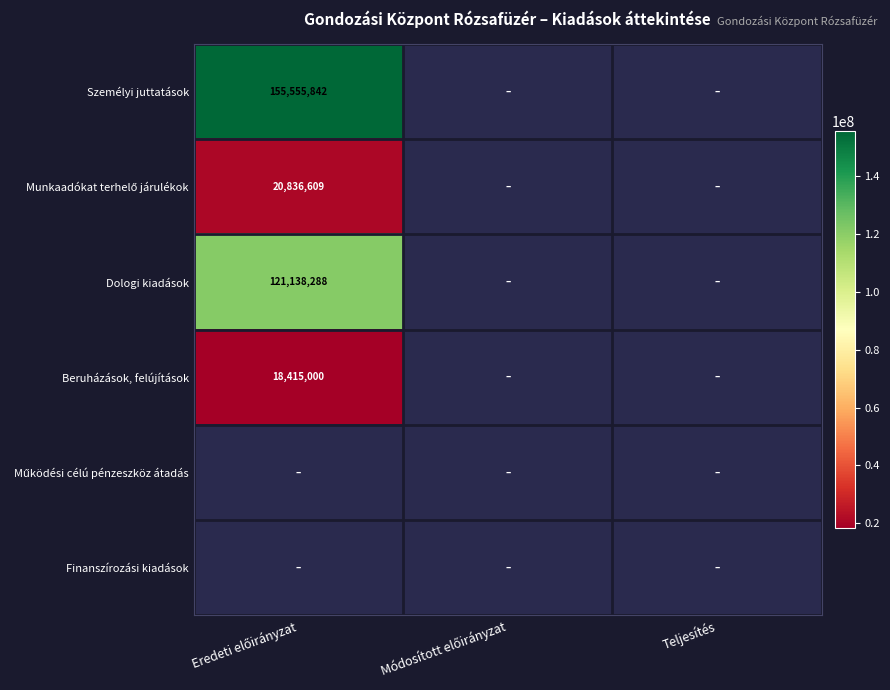

What is the lowest value of the Munkaadókat terhelő járulékok series?

20836609.0